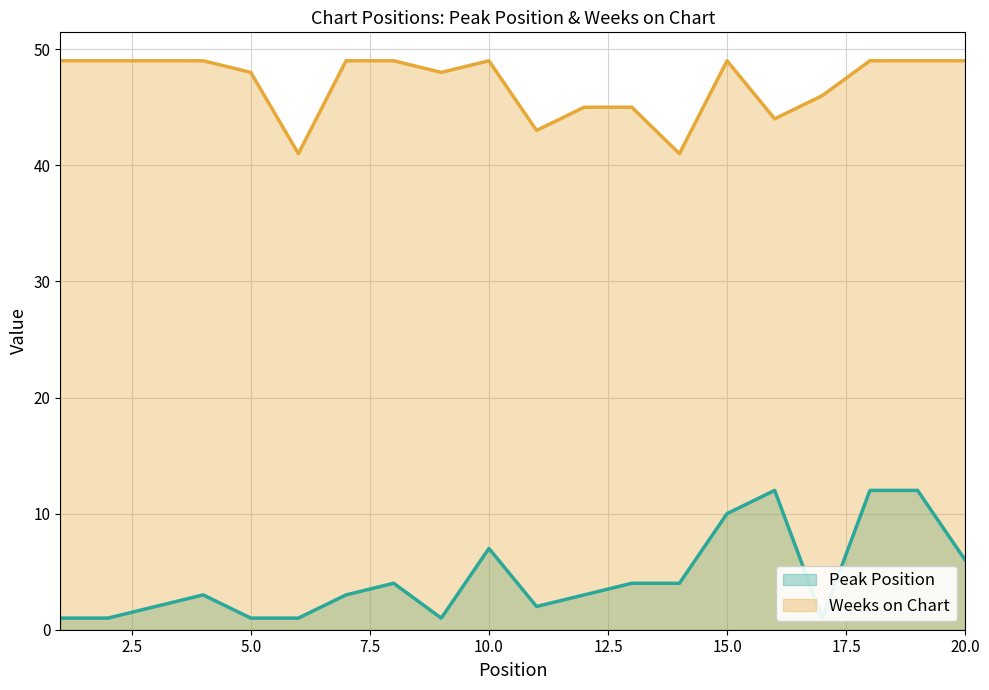

What is the greatest value displayed?

49